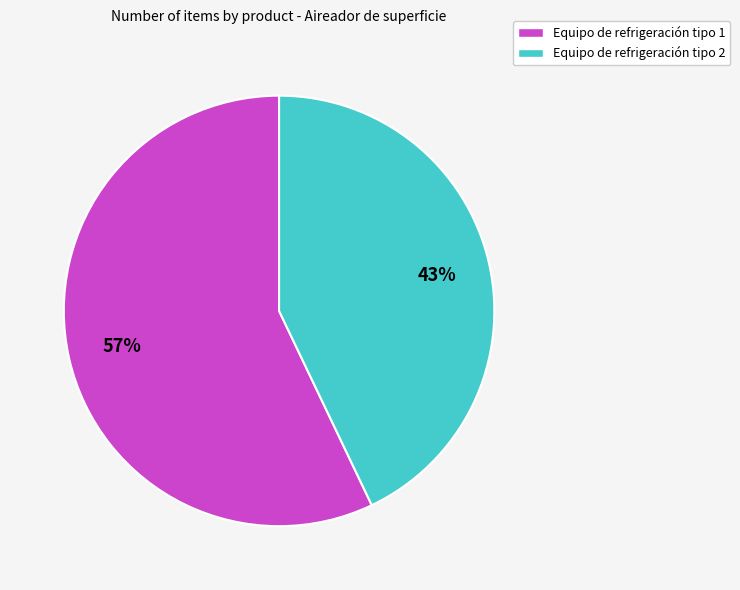

Do Equipo de refrigeración tipo 2 and Equipo de refrigeración tipo 1 together represent more than half of the pie?

Yes